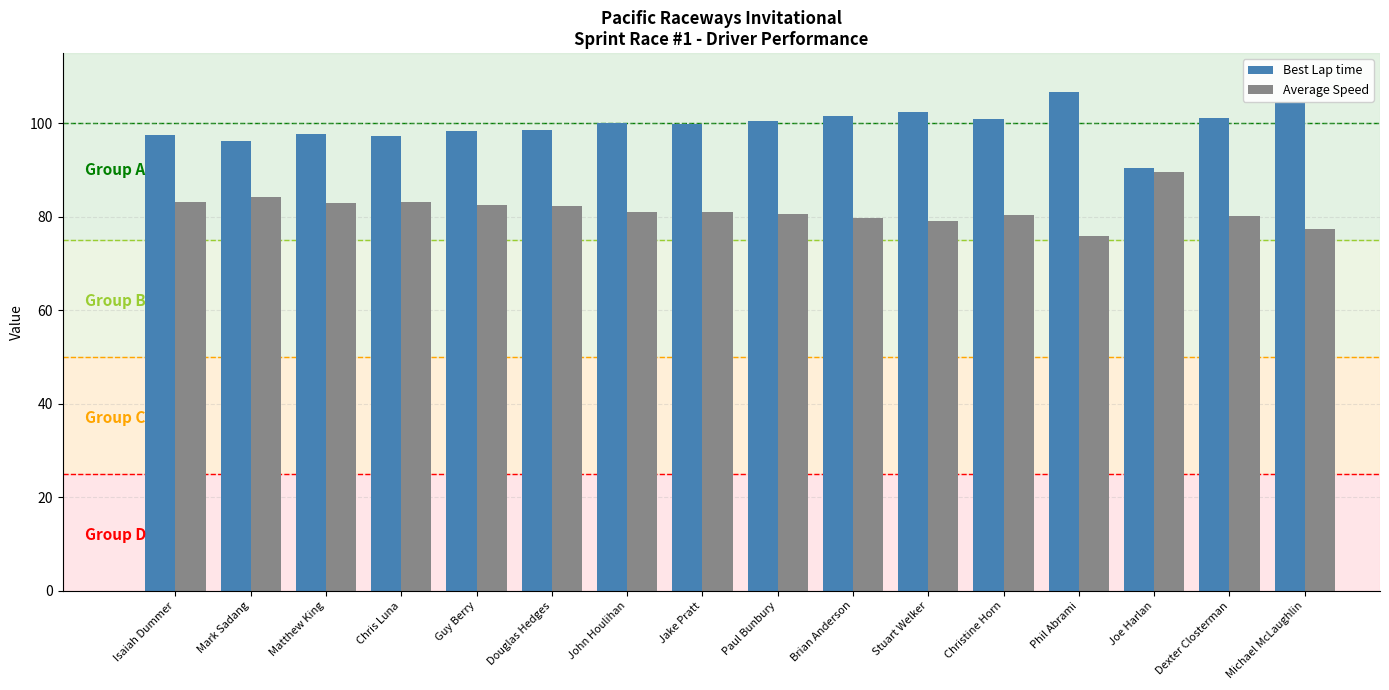

What position from the right is Chris Luna?

13